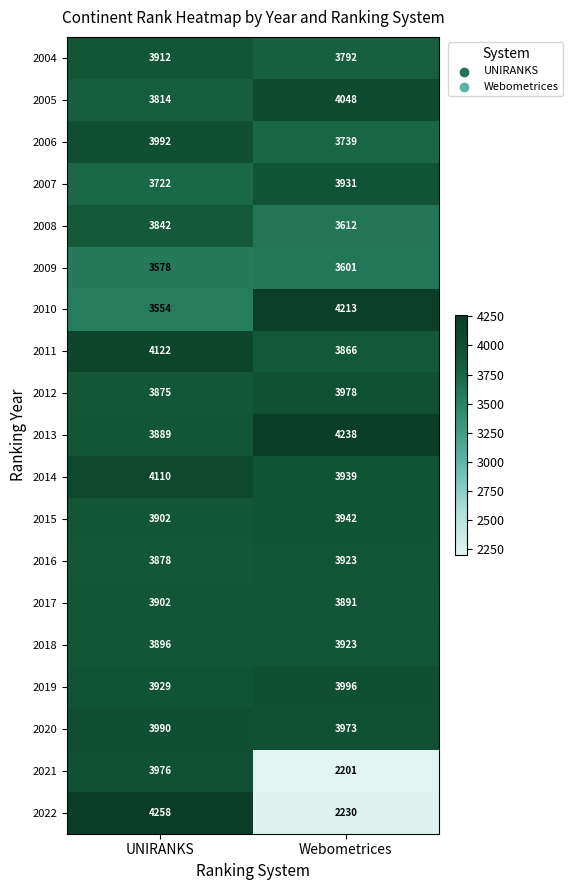

Read the 2016 value at Webometrices, to the nearest 10.

3920